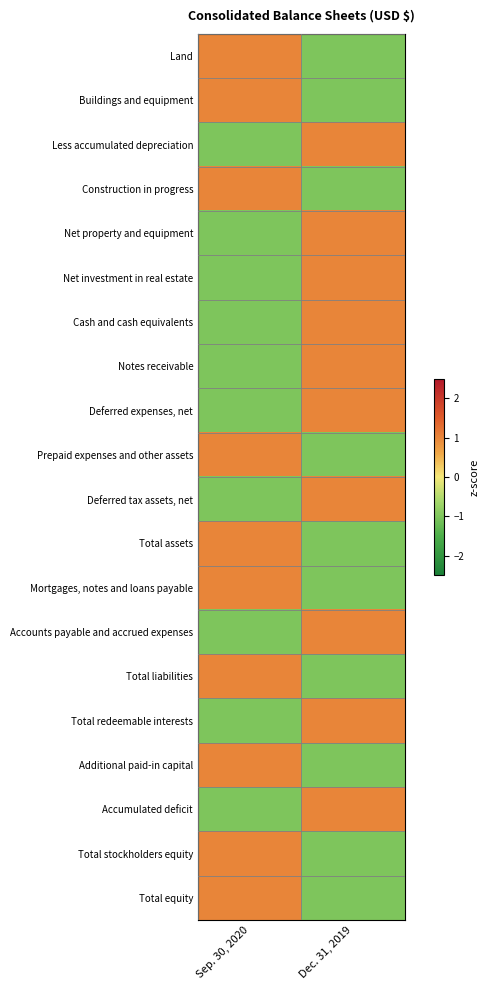

How many data points does each series have?

2